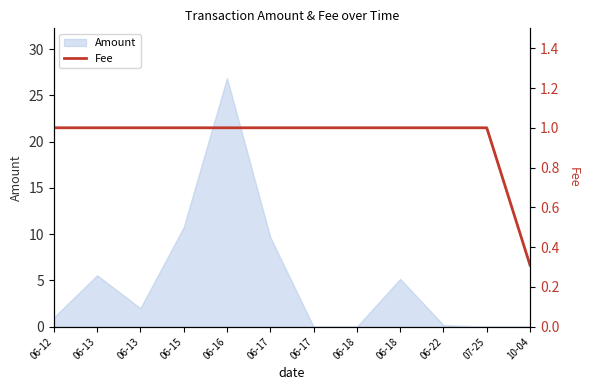

True or false: there are more than 2 points higher than both neighbors.

False